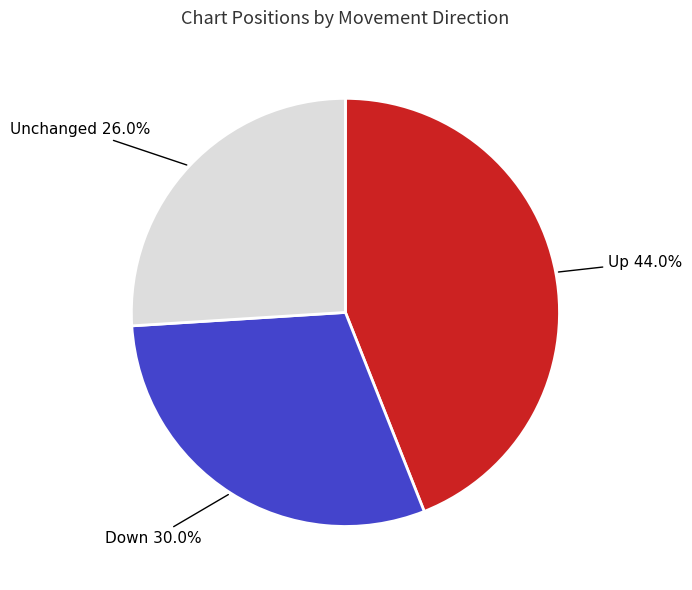

How many slices are in this pie chart?

3